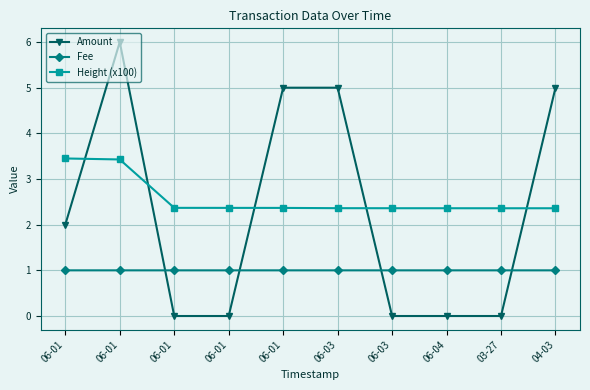

Does the chart have visible grid lines?

Yes